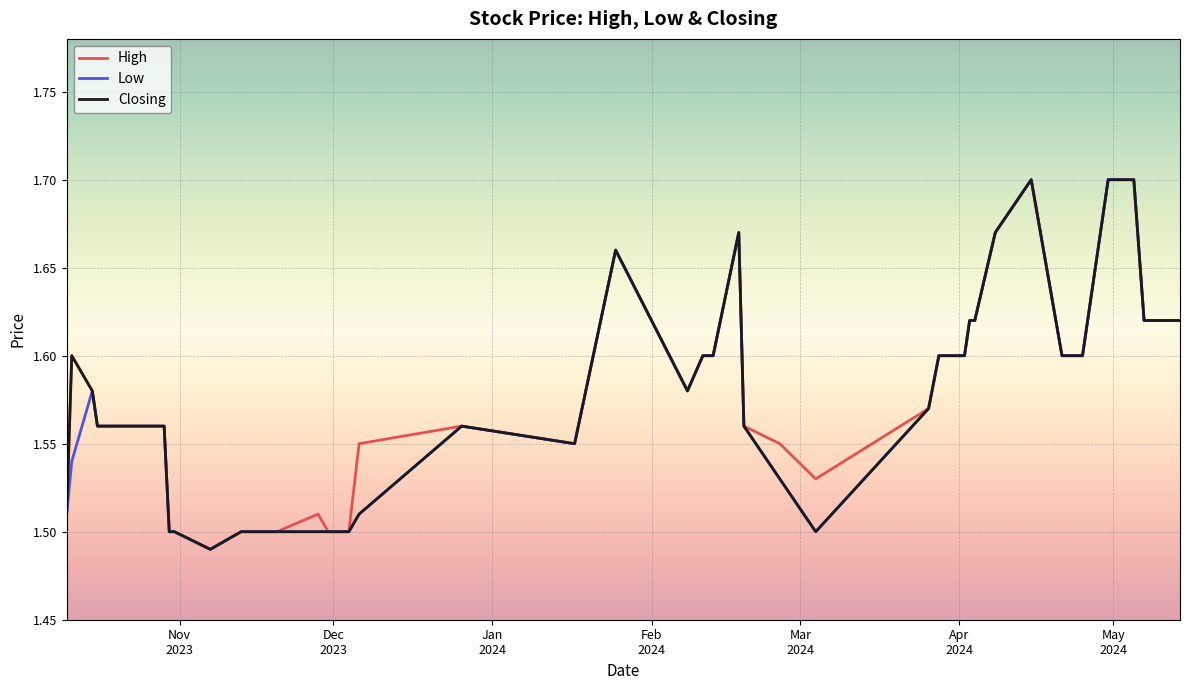

How many lines are shown in the chart?

3